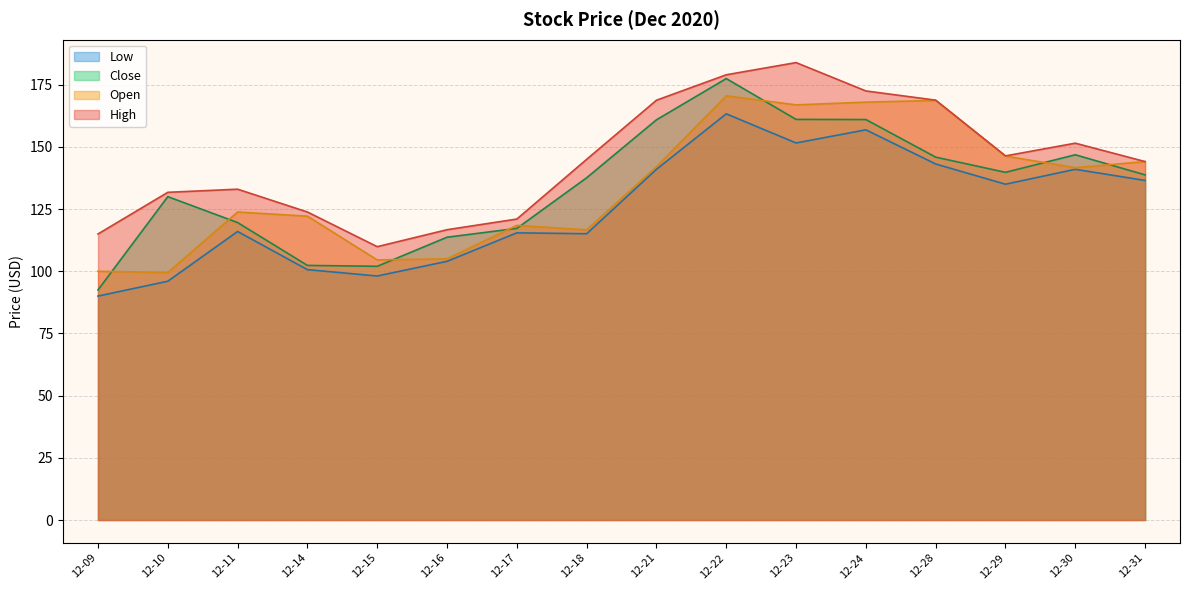

Which series has the largest total across all categories?

High